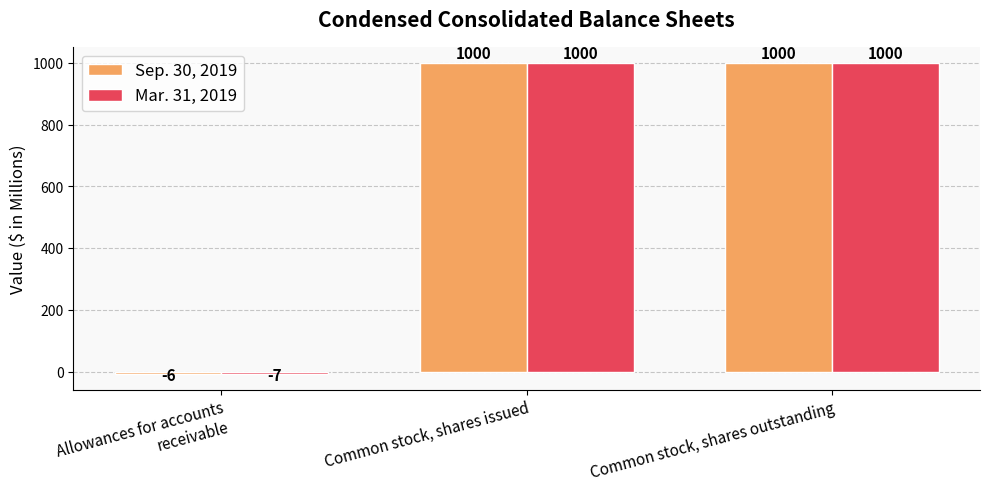

What is the sum of all Sep. 30, 2019 values?

1994